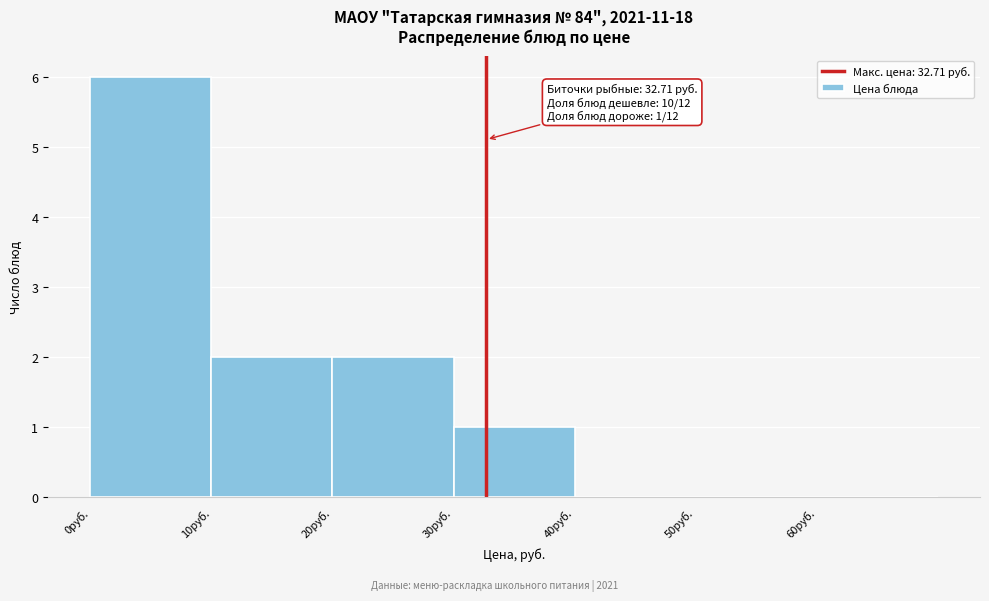

Which range on the x-axis has the tallest bar?

0 to 10